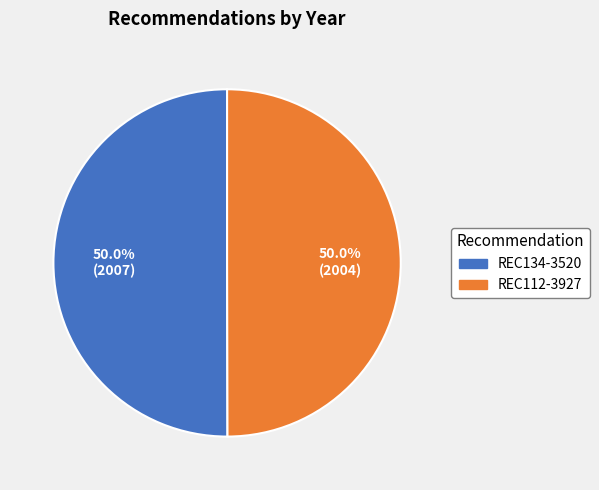

Is it true that REC134-3520 is 58% of the pie?

False